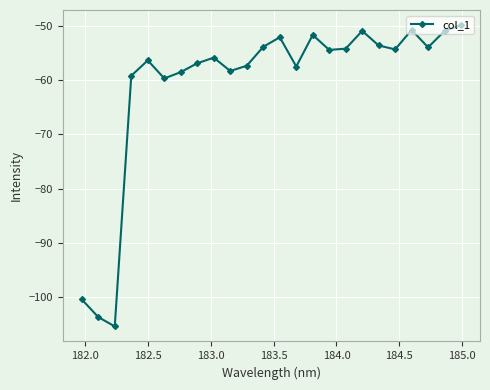

What is the smallest value displayed?

-105.4